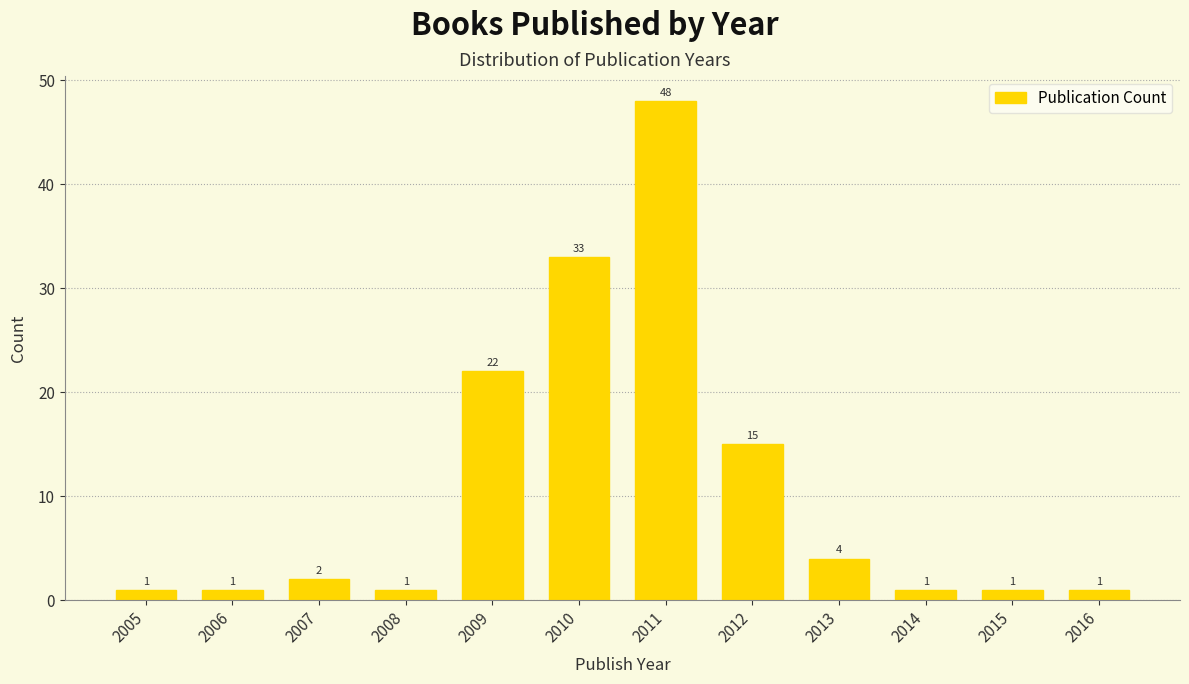

Reading left to right, what are all the values shown in this chart?

2005=1	2006=1	2007=2	2008=1	2009=22	2010=33	2011=48	2012=15	2013=4	2014=1	2015=1	2016=1